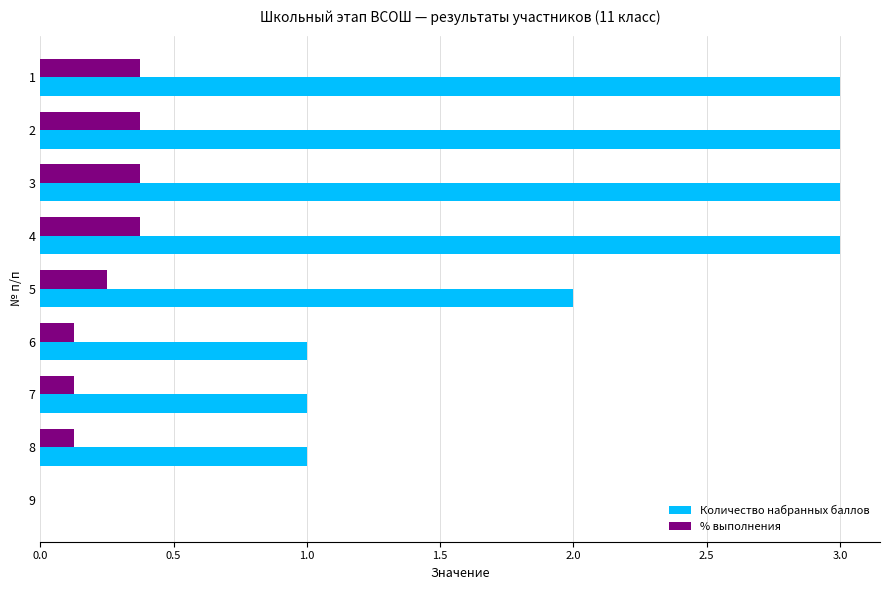

True or false: % выполнения has a value of 0.1 at 8.

True